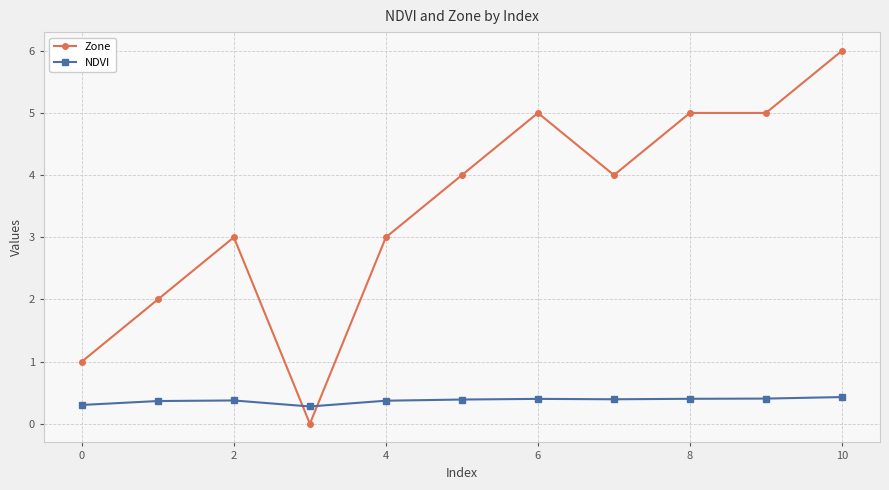

Count the Zone values in the range 2 to 5.

8